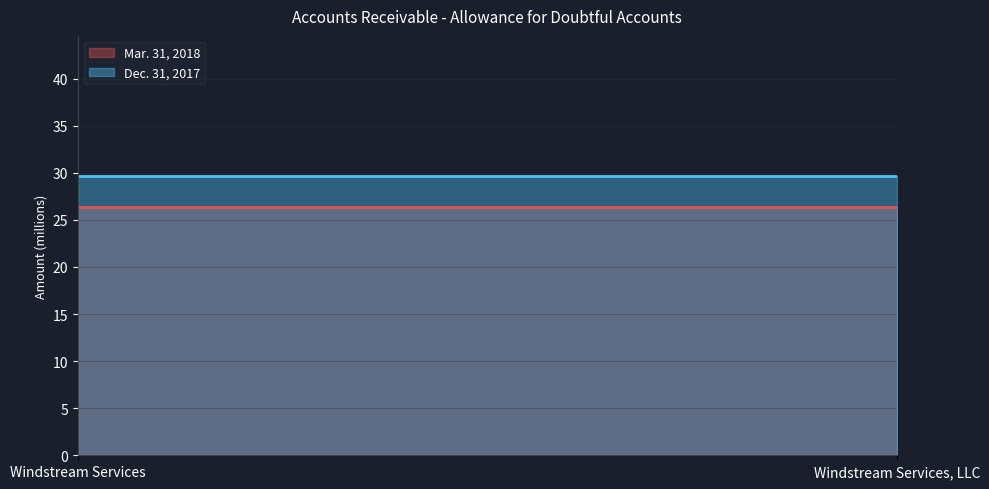

Rank the series by their average value, from highest to lowest.

Dec. 31, 2017, Mar. 31, 2018